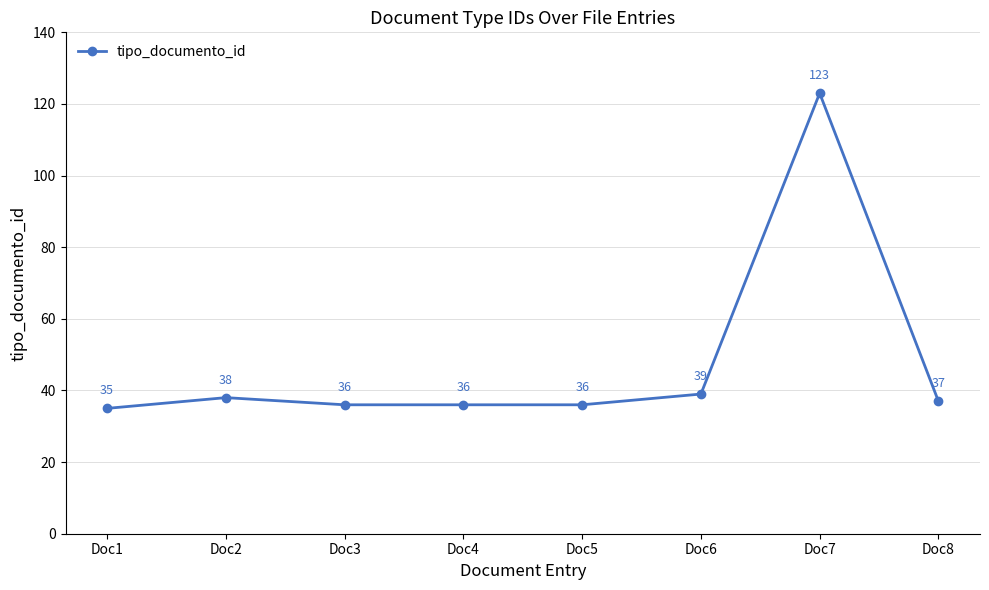

How many values are below 37?

4